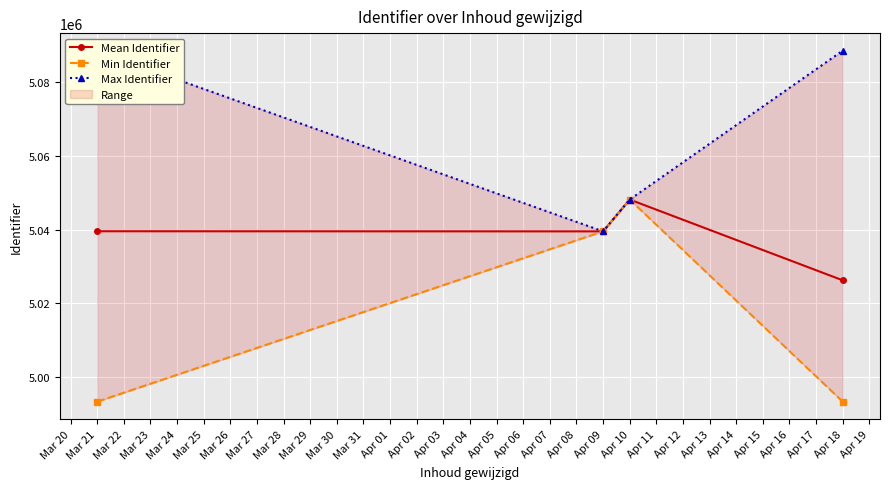

What are all the series names shown in the legend?

Mean Identifier, Min Identifier, Max Identifier